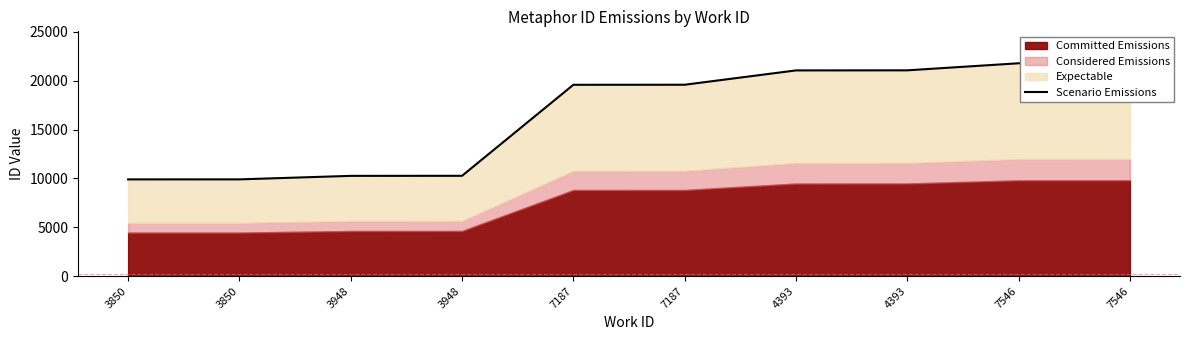

How many lines are shown in the chart?

1